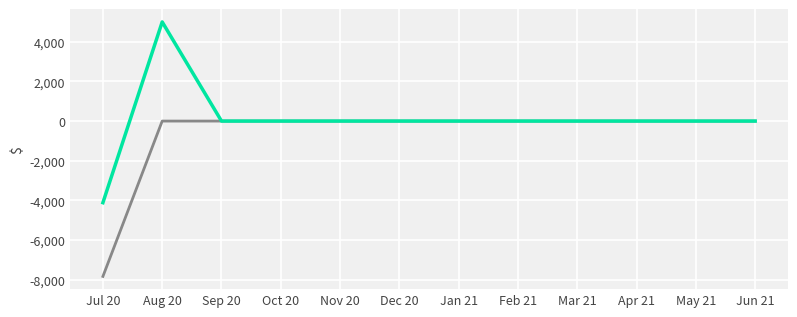

What is the spread (max minus min) of values at Aug 20?

4999.1